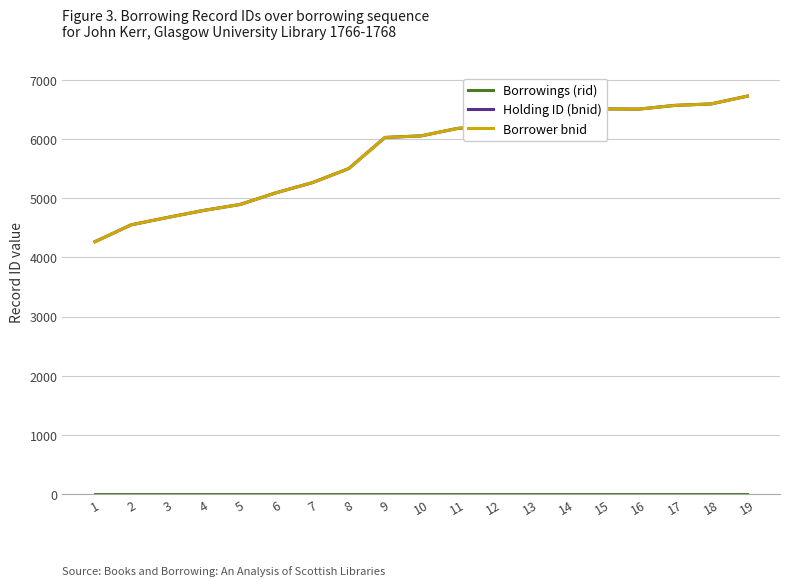

Does the chart have visible grid lines?

Yes